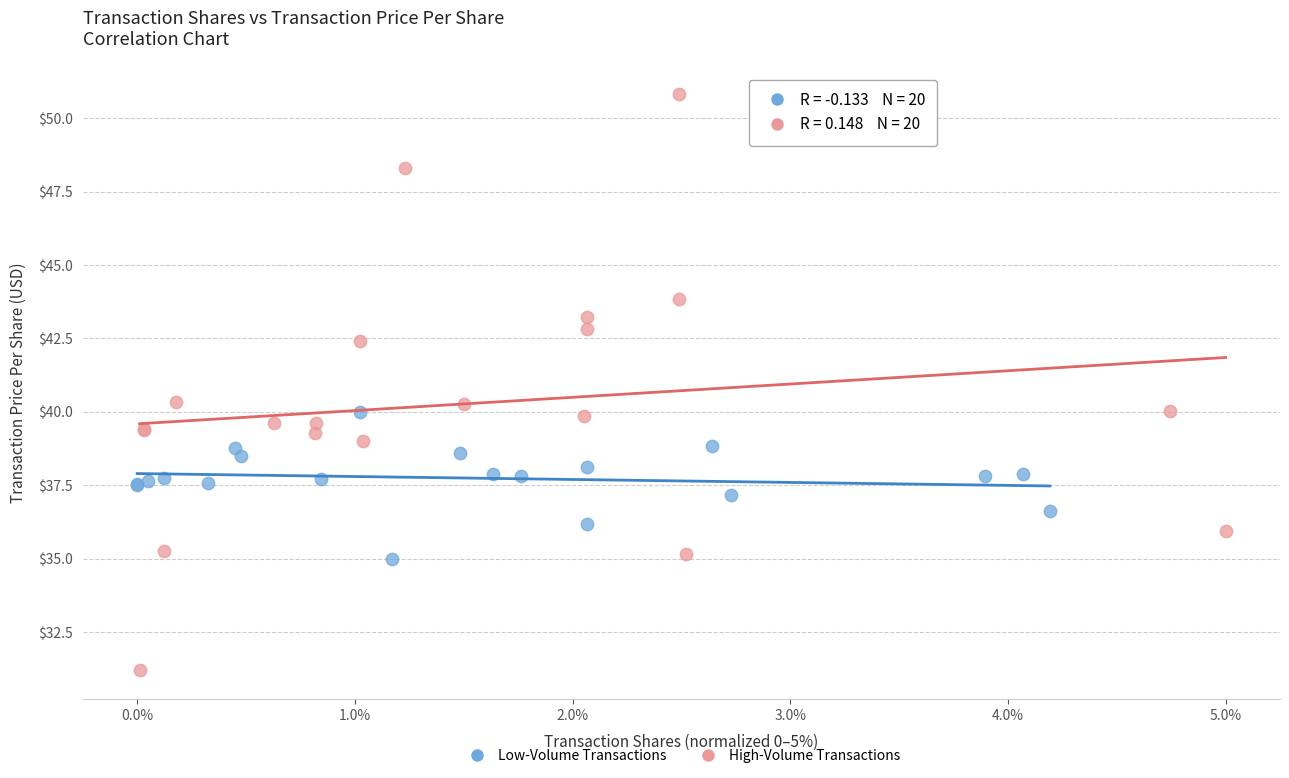

Which series contains the highest Y value?

High-Volume Transactions